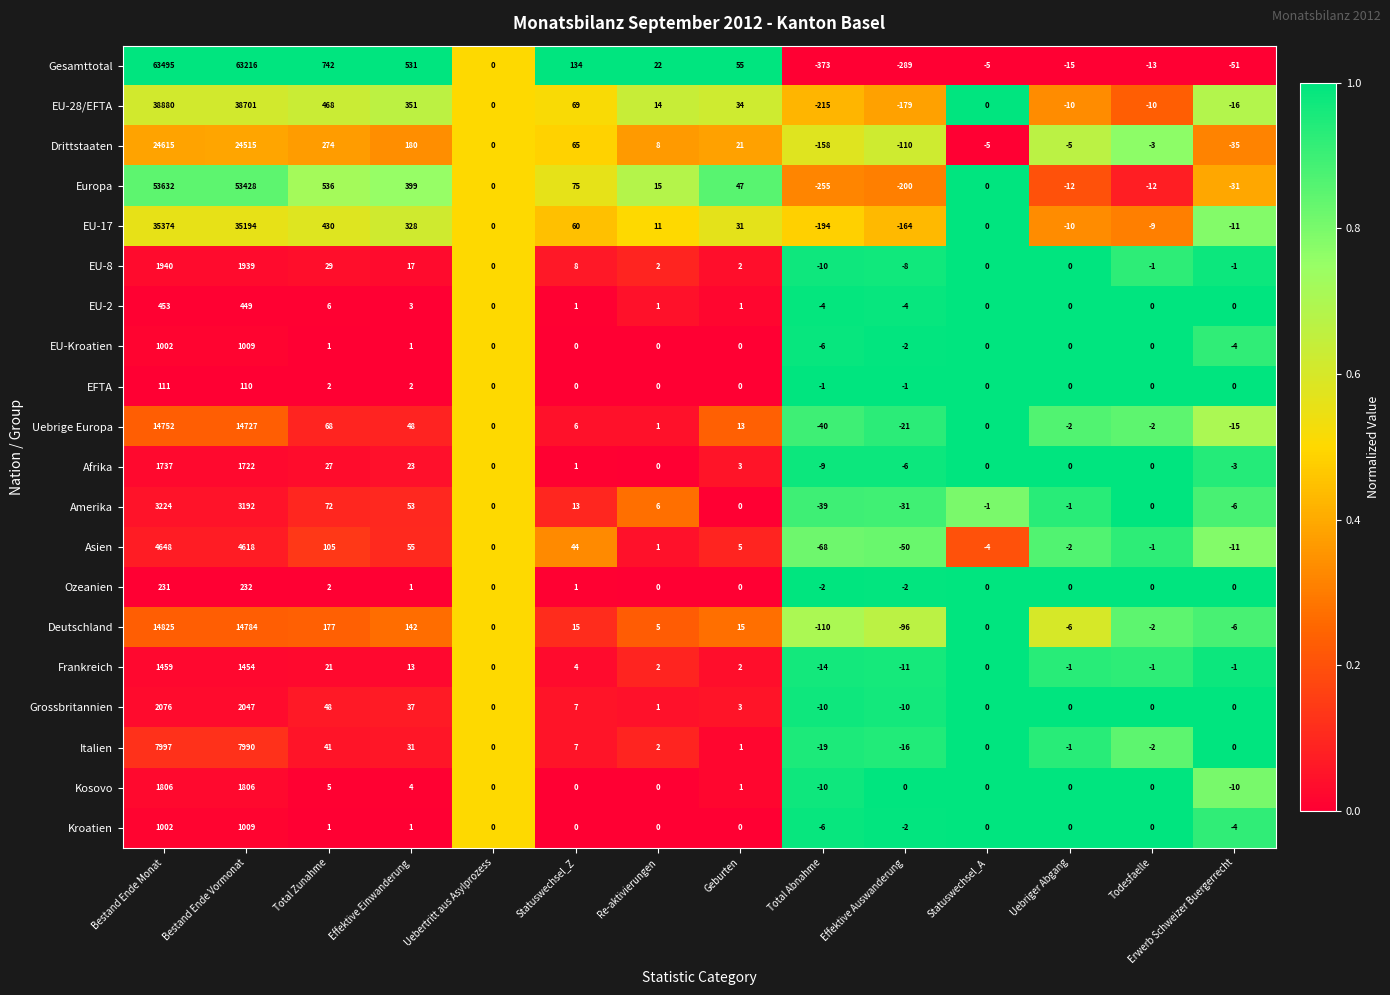

What is the average value of the Kosovo series?

257